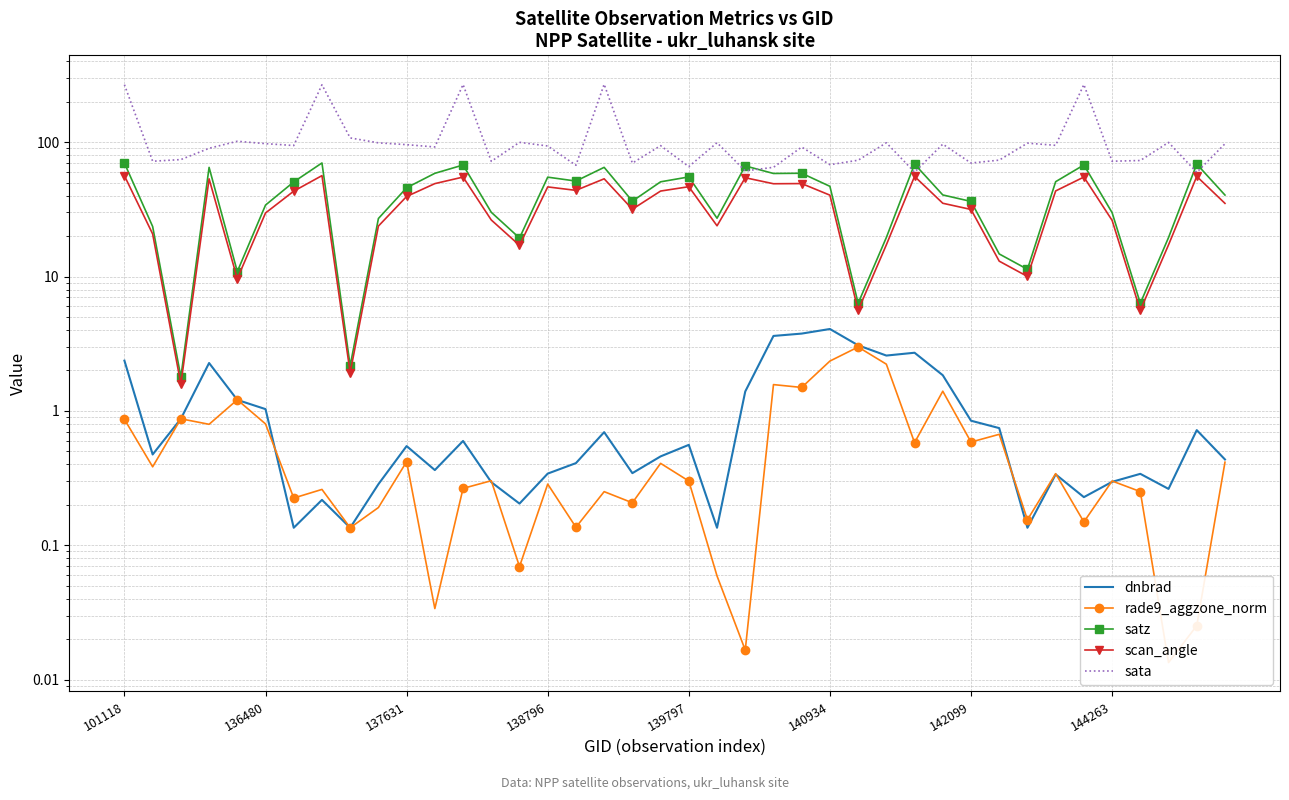

Rank the series at 12 from lowest to highest value.

rade9_aggzone_norm, dnbrad, scan_angle, satz, sata